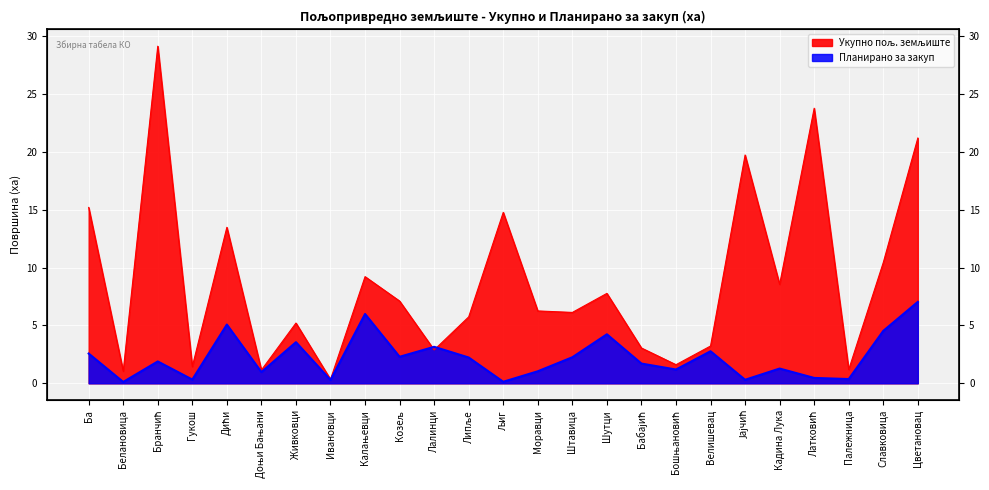

Between Белановица and Љиг, which series saw the biggest shift?

Укупно пољ. земљиште